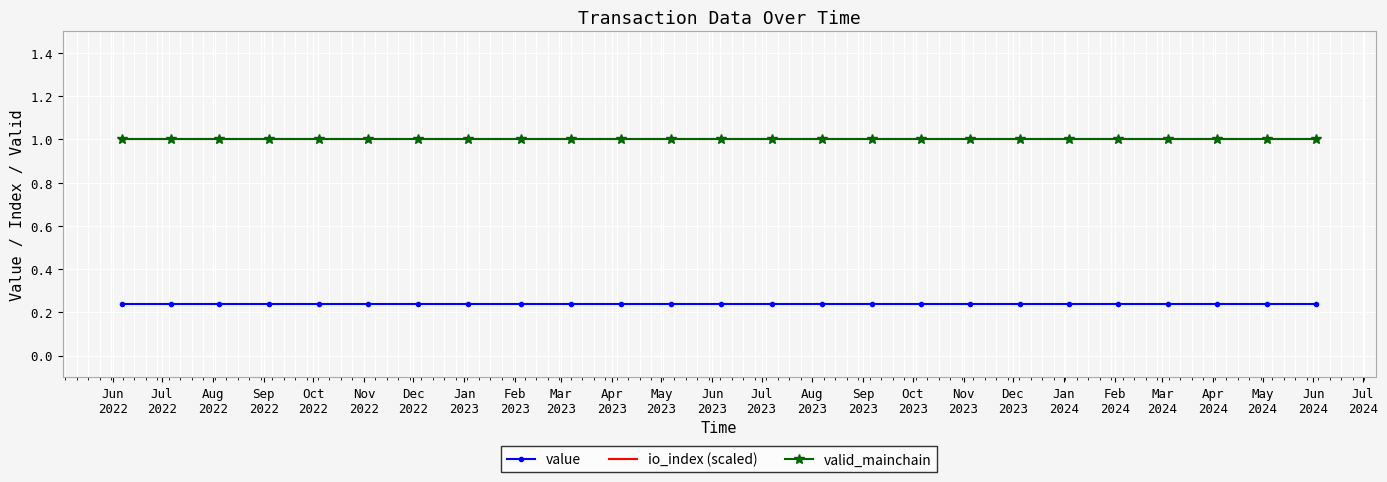

What is the sum of all valid_mainchain values?

25.0